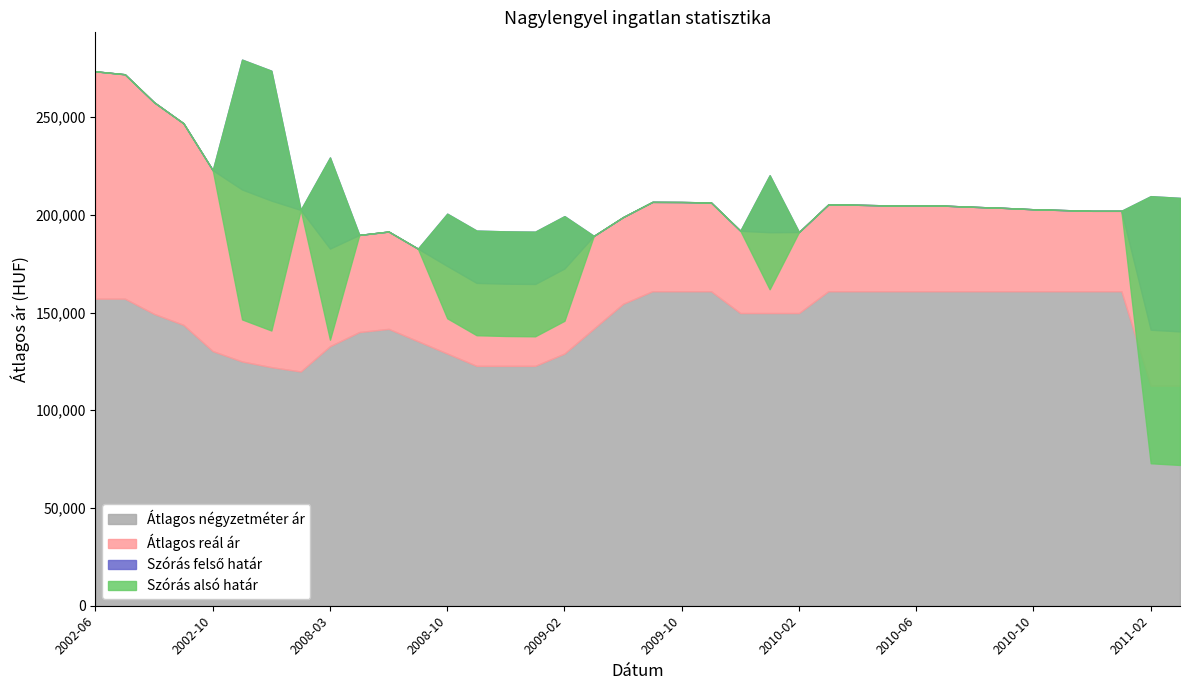

True or false: Átlagos reál ár and Szórás felső határ intersect in this chart.

False